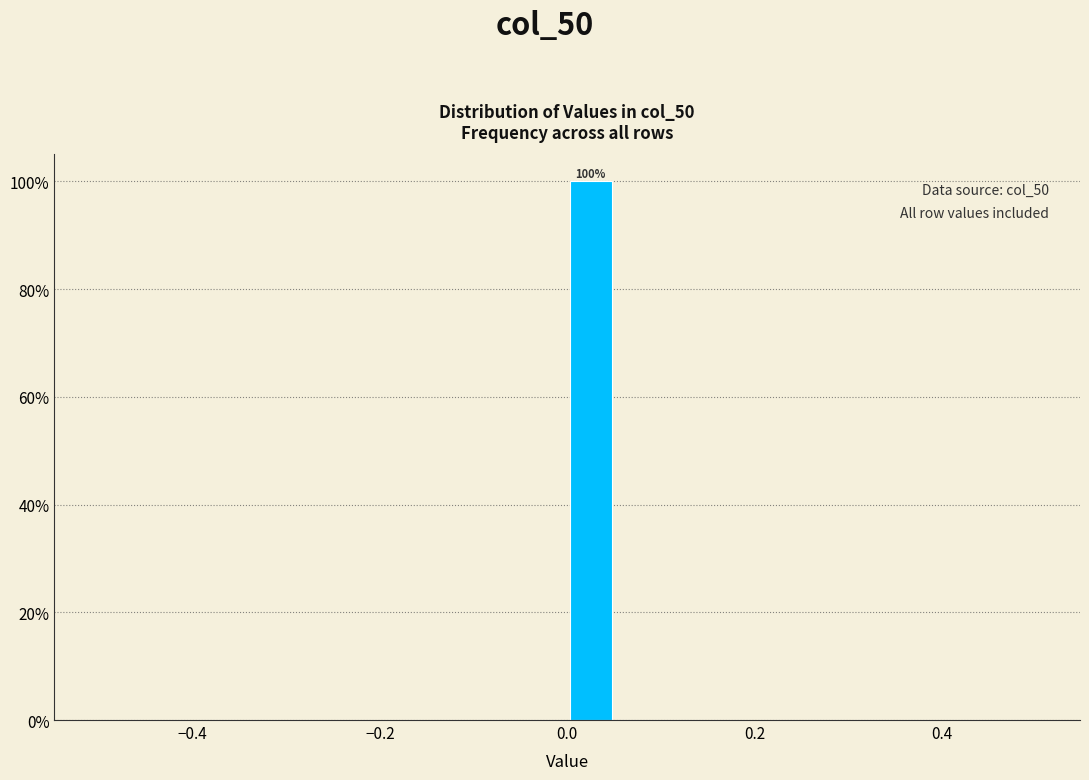

Around what value on the x-axis is the tallest bar? Give the approximate position of its centre, as read against the axis.

0.02